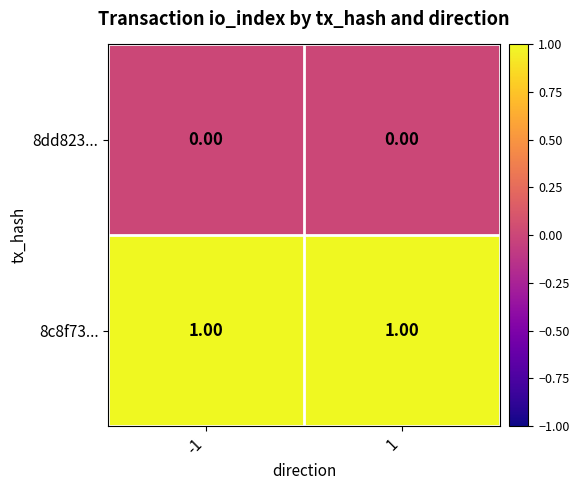

Which series has the largest total across all categories?

8c8f73...